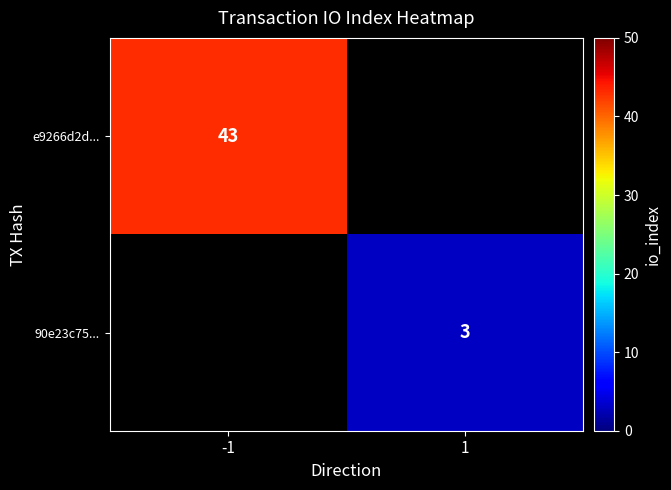

Is the value of e9266d2d... at -1 greater than the value of 90e23c75... at 1?

Yes